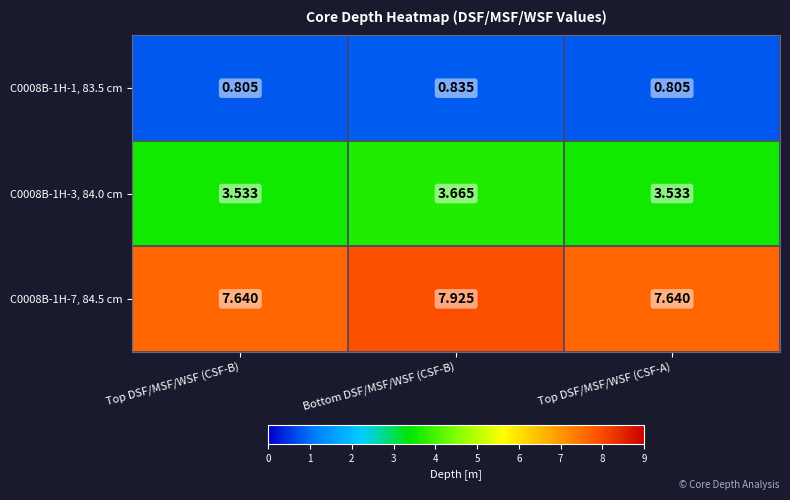

At which label does C0008B-1H-7, 84.5 cm reach its peak?

Bottom DSF/MSF/WSF (CSF-B)